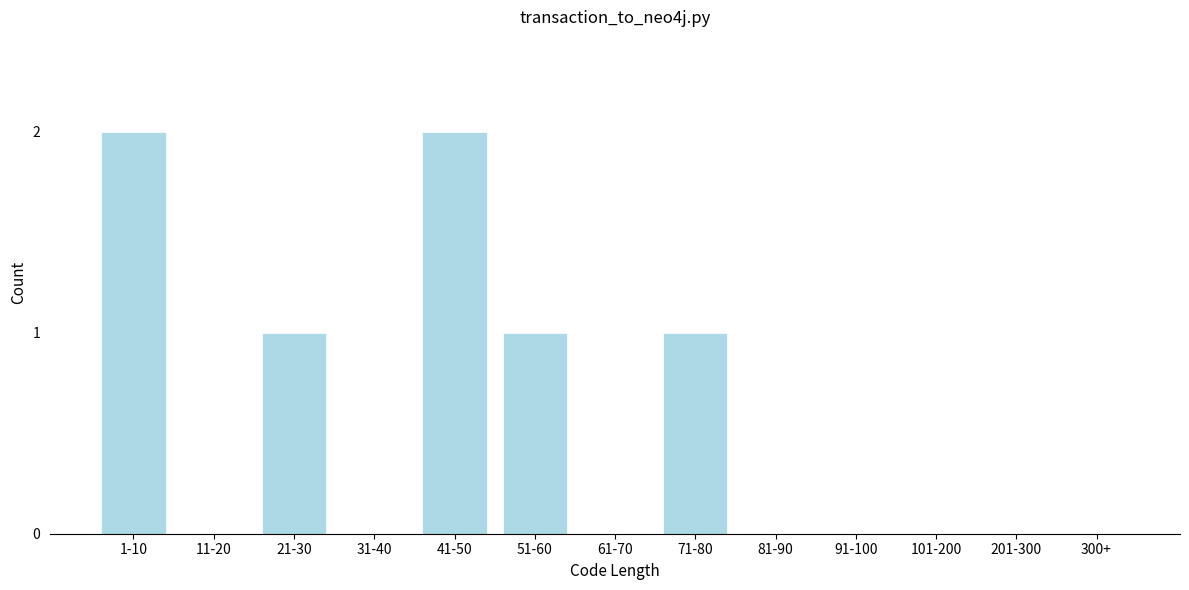

Reading left to right, transcribe all the data shown in this chart.

1-10=2	11-20=0	21-30=1	31-40=0	41-50=2	51-60=1	61-70=0	71-80=1	81-90=0	91-100=0	101-200=0	201-300=0	300+=0